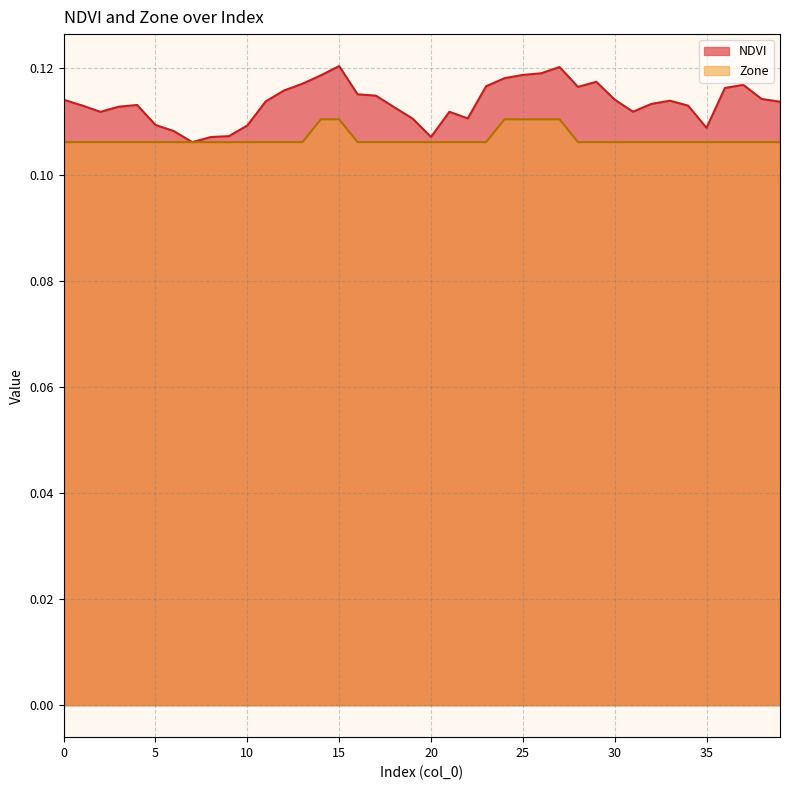

Reading left to right, transcribe all the data shown in this chart.

NDVI: 0=0.1	1=0.1	2=0.1	3=0.1	4=0.1	5=0.1	6=0.1	7=0.1	8=0.1	9=0.1	10=0.1	11=0.1	12=0.1	13=0.1	14=0.1	15=0.1	16=0.1	17=0.1	18=0.1	19=0.1	20=0.1	21=0.1	22=0.1	23=0.1	24=0.1	25=0.1	26=0.1	27=0.1	28=0.1	29=0.1	30=0.1	31=0.1	32=0.1	33=0.1	34=0.1	35=0.1	36=0.1	37=0.1	38=0.1	39=0.1
Zone: 0=0.1	1=0.1	2=0.1	3=0.1	4=0.1	5=0.1	6=0.1	7=0.1	8=0.1	9=0.1	10=0.1	11=0.1	12=0.1	13=0.1	14=0.1	15=0.1	16=0.1	17=0.1	18=0.1	19=0.1	20=0.1	21=0.1	22=0.1	23=0.1	24=0.1	25=0.1	26=0.1	27=0.1	28=0.1	29=0.1	30=0.1	31=0.1	32=0.1	33=0.1	34=0.1	35=0.1	36=0.1	37=0.1	38=0.1	39=0.1